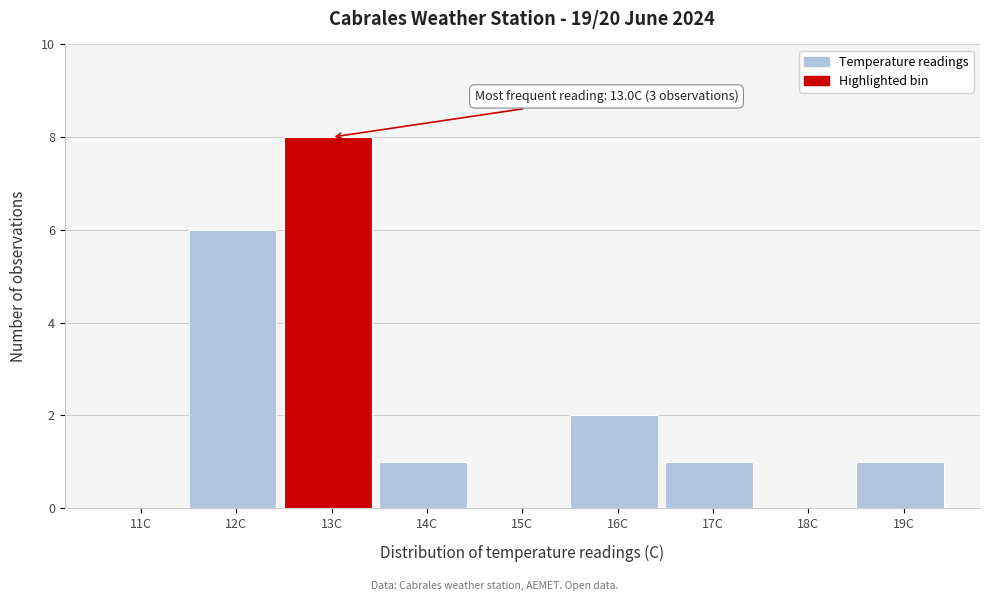

Reading left to right, what are all the values shown in this chart?

11C=0	12C=6	13C=8	14C=1	15C=0	16C=2	17C=1	18C=0	19C=1